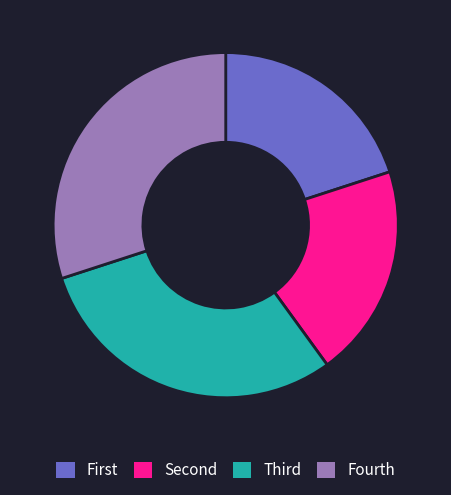

Does any single category account for the majority?

No